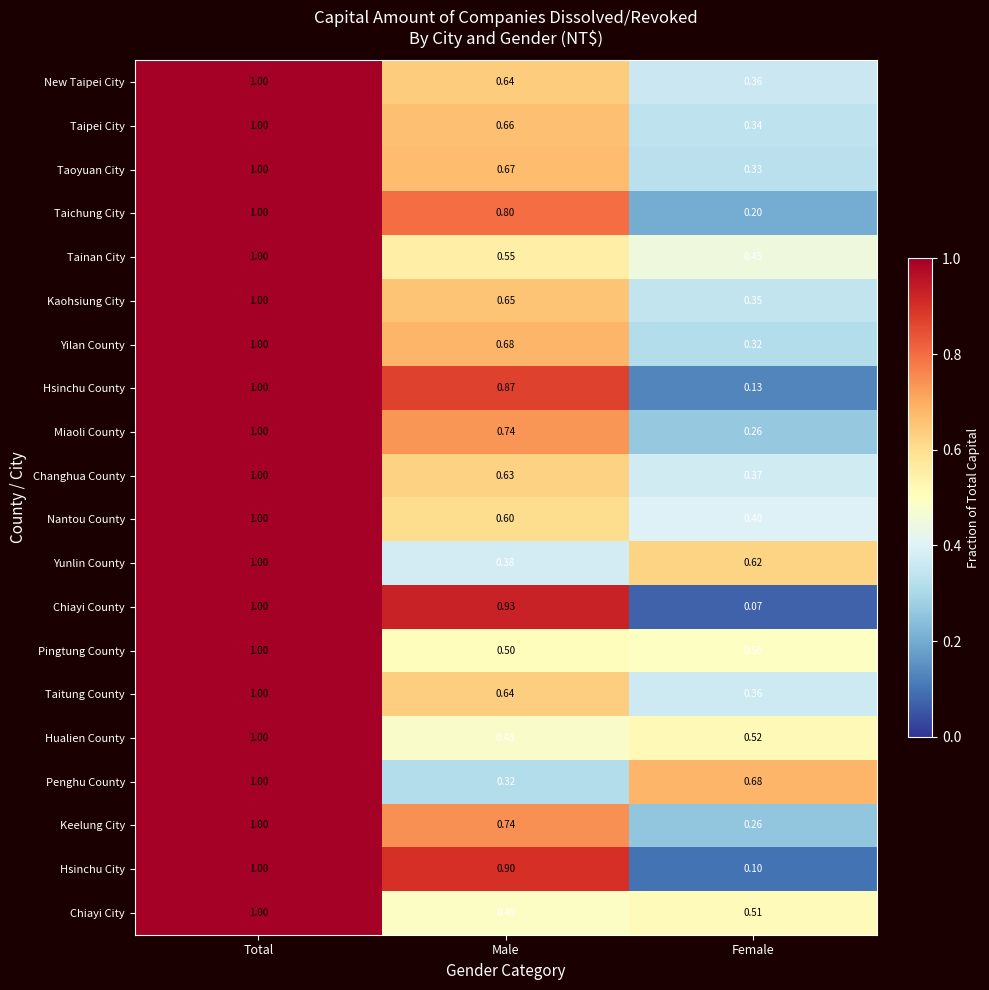

How many categories are shown in the chart?

3